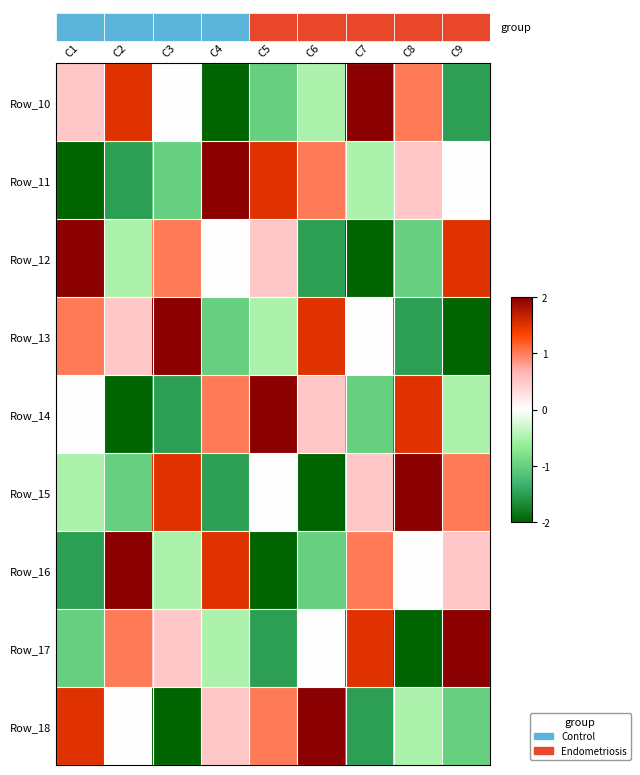

Reading left to right, what are all the values shown in this chart?

Row_10: C1=0.5	C2=1.5	C3=0.0	C4=-2.0	C5=-1.0	C6=-0.5	C7=2.0	C8=1.0	C9=-1.5
Row_11: C1=-2.0	C2=-1.5	C3=-1.0	C4=2.0	C5=1.5	C6=1.0	C7=-0.5	C8=0.5	C9=0.0
Row_12: C1=2.0	C2=-0.5	C3=1.0	C4=0.0	C5=0.5	C6=-1.5	C7=-2.0	C8=-1.0	C9=1.5
Row_13: C1=1.0	C2=0.5	C3=2.0	C4=-1.0	C5=-0.5	C6=1.5	C7=0.0	C8=-1.5	C9=-2.0
Row_14: C1=0.0	C2=-2.0	C3=-1.5	C4=1.0	C5=2.0	C6=0.5	C7=-1.0	C8=1.5	C9=-0.5
Row_15: C1=-0.5	C2=-1.0	C3=1.5	C4=-1.5	C5=0.0	C6=-2.0	C7=0.5	C8=2.0	C9=1.0
Row_16: C1=-1.5	C2=2.0	C3=-0.5	C4=1.5	C5=-2.0	C6=-1.0	C7=1.0	C8=0.0	C9=0.5
Row_17: C1=-1.0	C2=1.0	C3=0.5	C4=-0.5	C5=-1.5	C6=0.0	C7=1.5	C8=-2.0	C9=2.0
Row_18: C1=1.5	C2=0.0	C3=-2.0	C4=0.5	C5=1.0	C6=2.0	C7=-1.5	C8=-0.5	C9=-1.0